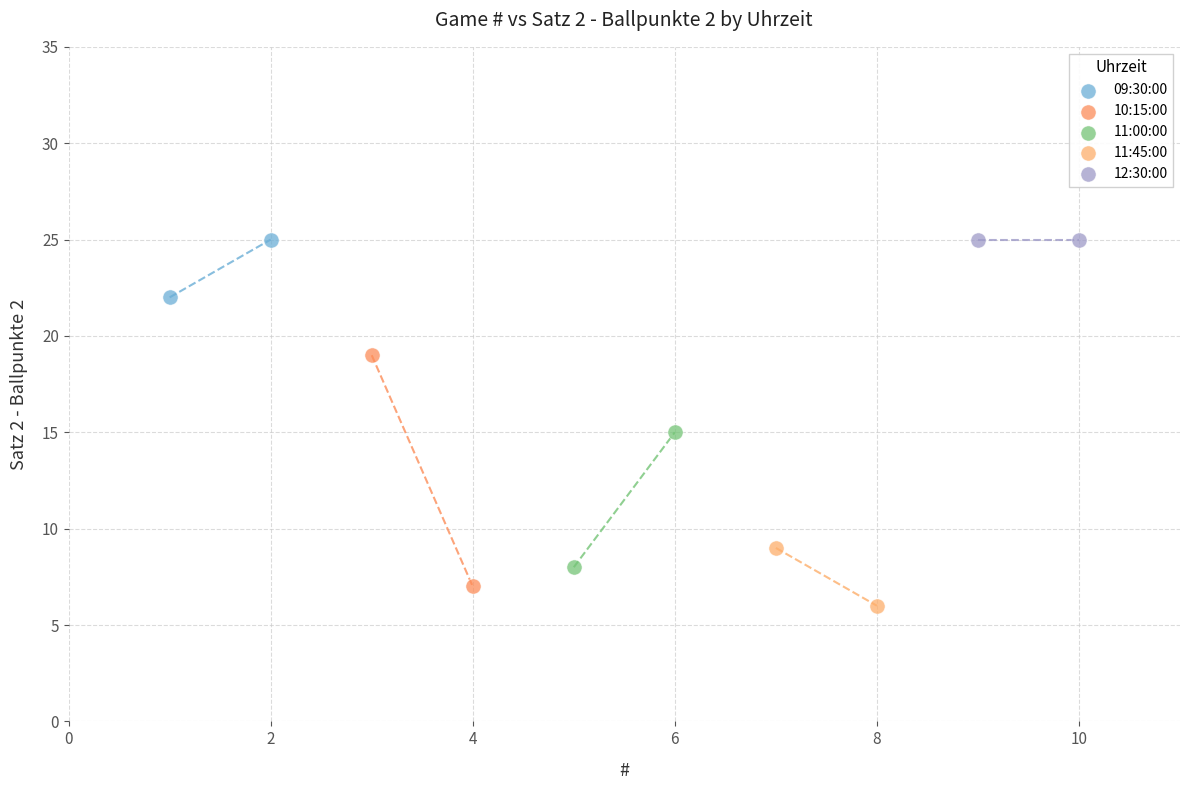

Which series contains the lowest Y value?

11:45:00